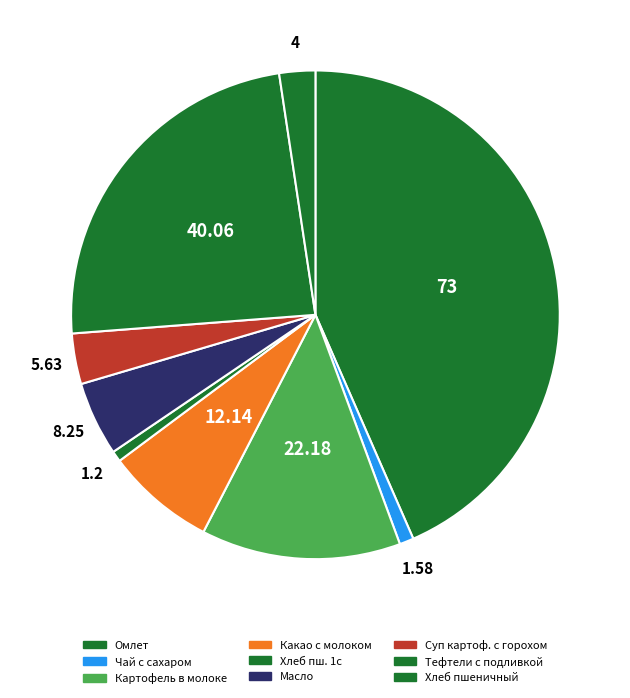

Which slice is the smallest?

Хлеб пшеничный 1 с